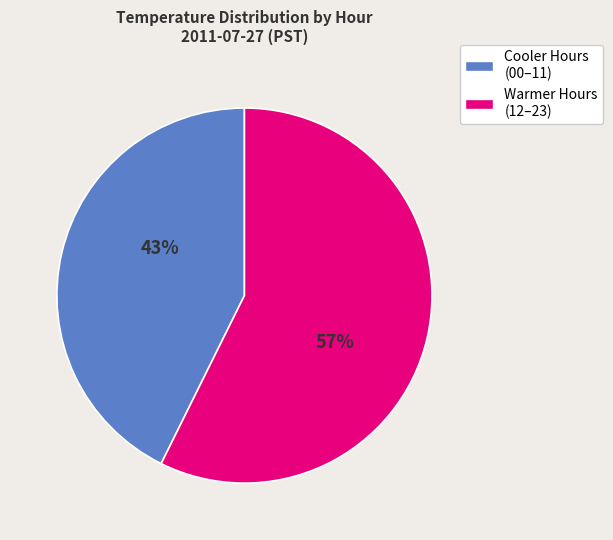

Is there any slice that represents more than half of the pie?

Yes